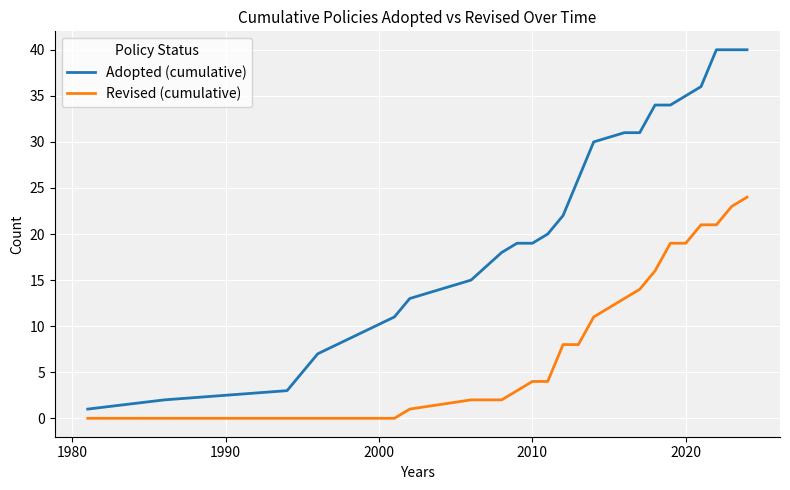

True or false: Adopted (cumulative) and Revised (cumulative) cross at least once.

False